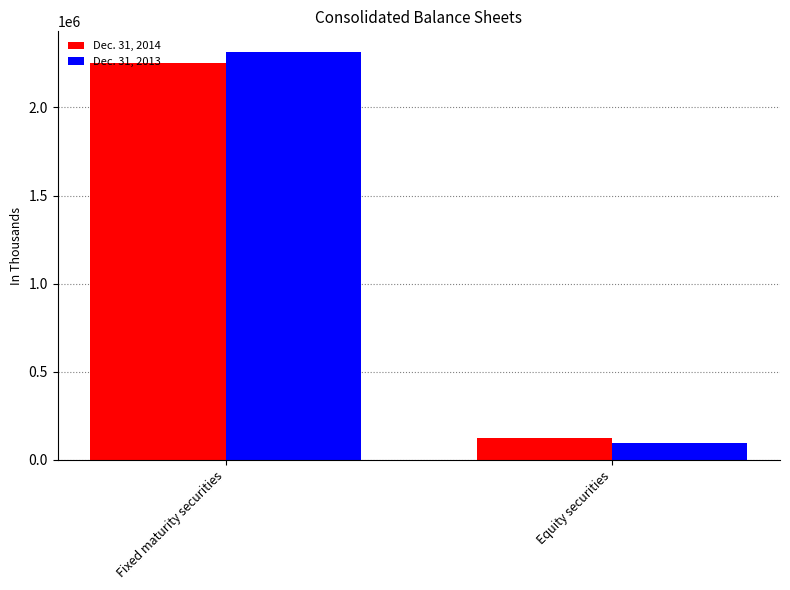

True or false: Dec. 31, 2013 has a value of 168936 at Equity securities.

False